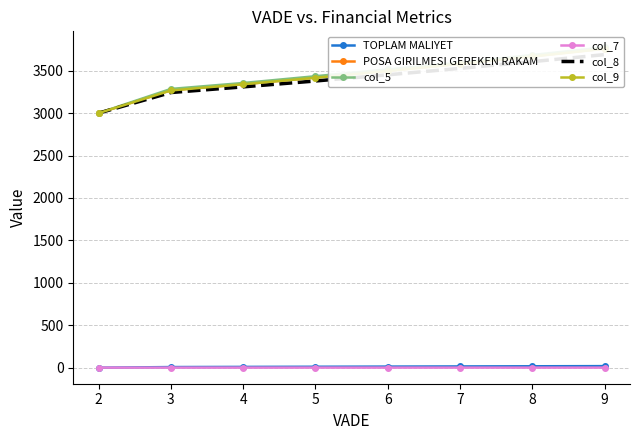

What is the difference between the maximum and second lowest values in the col_5 series?

490.0